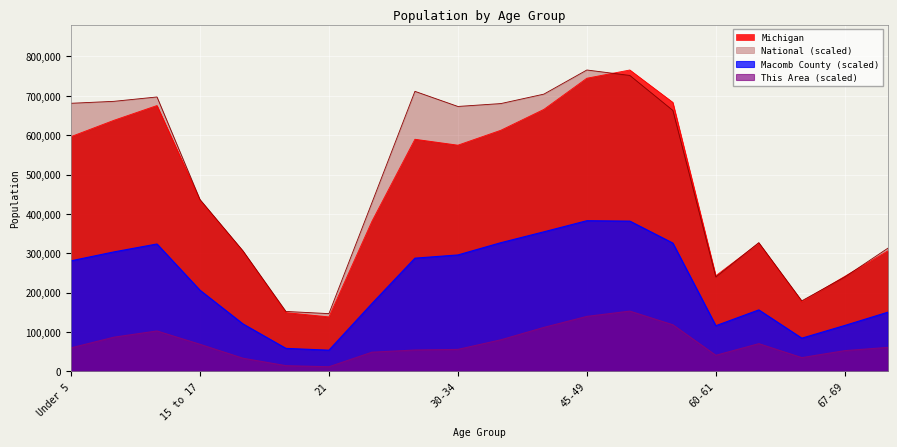

True or false: National and This Area cross at least once.

False